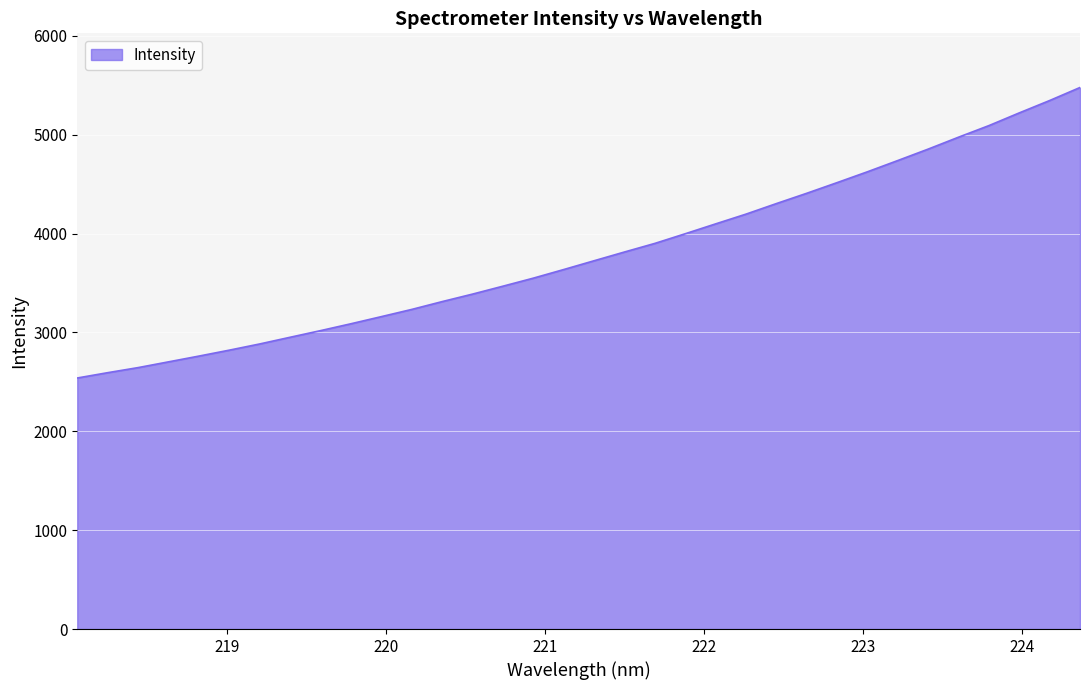

What is the minimum value shown in the chart?

2539.7